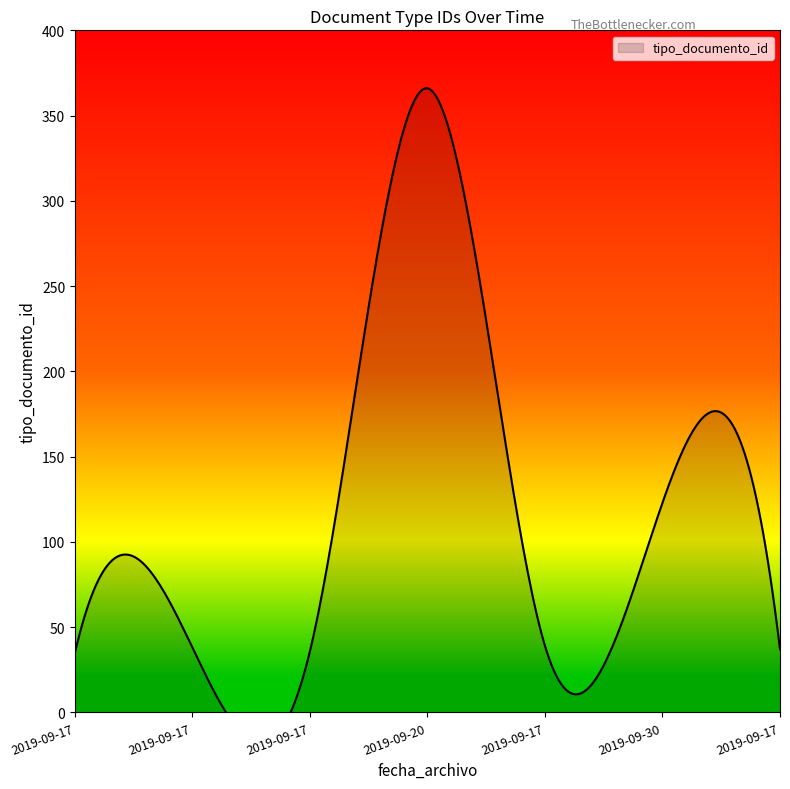

True or false: the data has more than 2 interior local peaks.

True